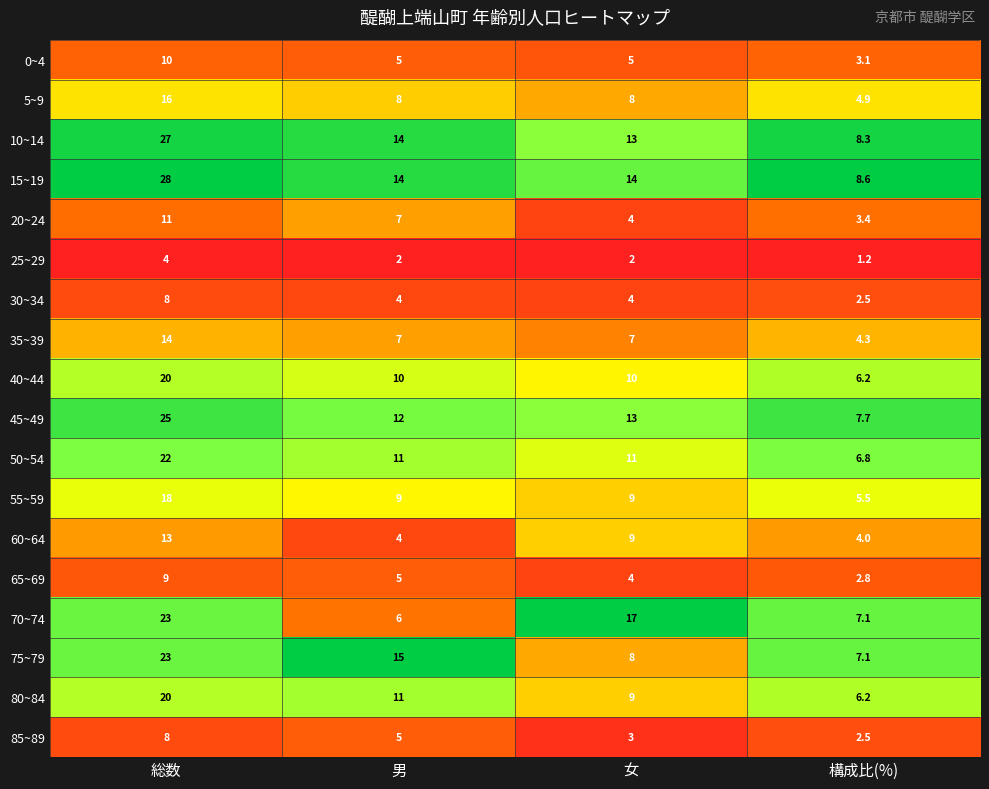

Is it true that 0~4 equals 2.8 at 女?

False